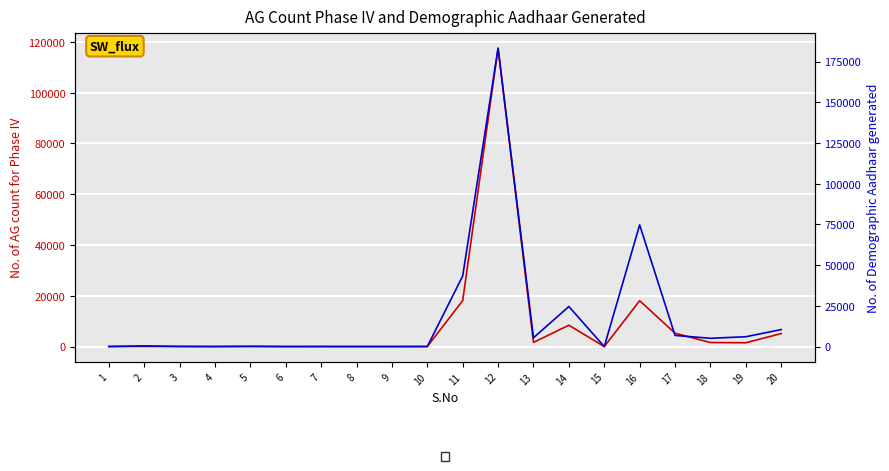

Reading right to left, list all the values displayed in this chart.

No. of AG count for Phase IV: 20=5135	19=1517	18=1600	17=5273	16=18071	15=1	14=8424	13=1649	12=117517	11=18110	10=13	9=14	8=4	7=16	6=25	5=72	4=20	3=30	2=47	1=44
No. of Demographic Aadhaar generated: 20=10467	19=6051	18=5102	17=6870	16=74742	15=1	14=24620	13=5410	12=183248	11=43360	10=66	9=40	8=37	7=55	6=11	5=141	4=32	3=106	2=433	1=47